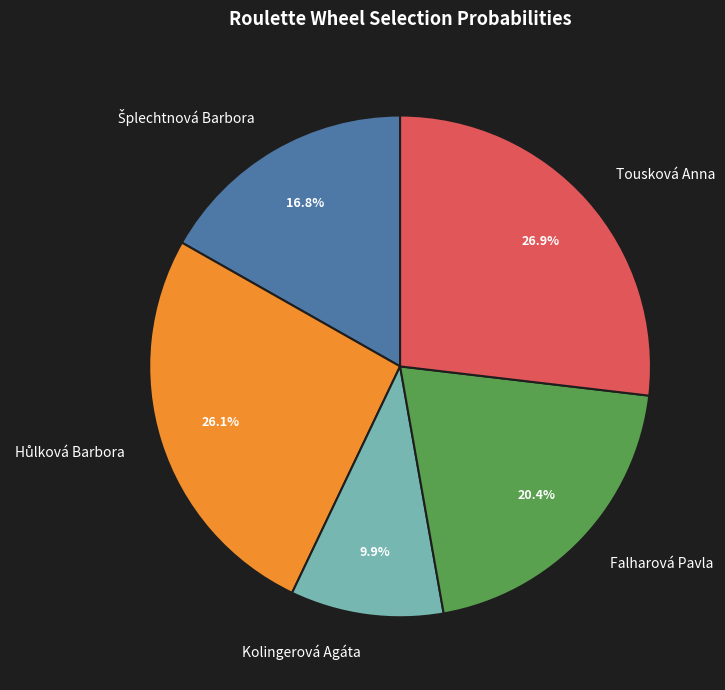

Approximately how many times larger is the value at Tousková Anna compared to Kolingerová Agáta?

2.7